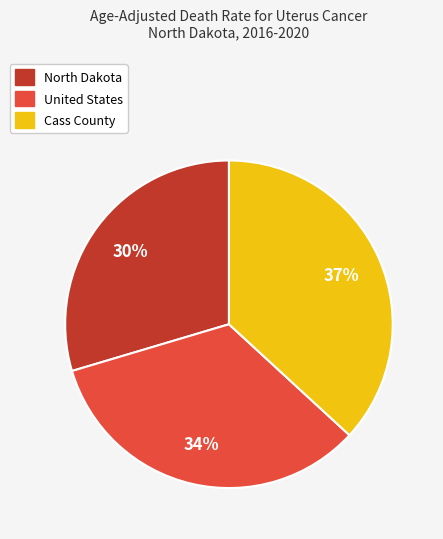

Is there a majority slice in this chart?

No